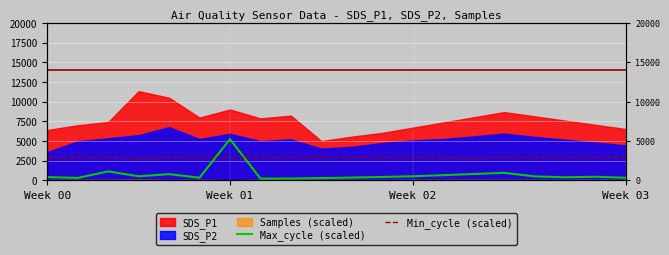

Between 18 and 11, which is larger?

18